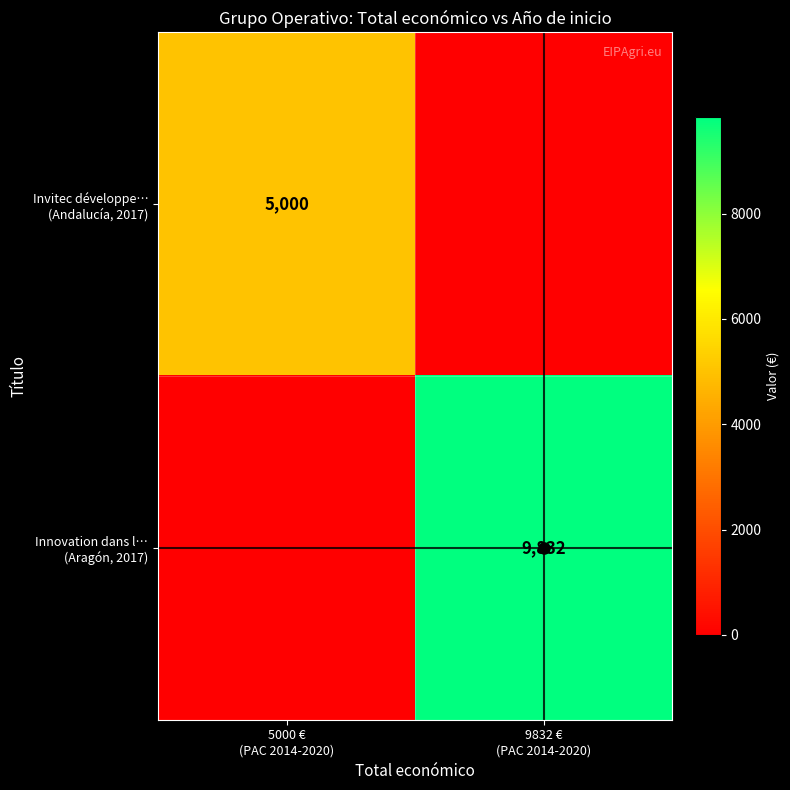

Which series has the widest spread of values?

Innovation dans l… (Aragón, 2017)